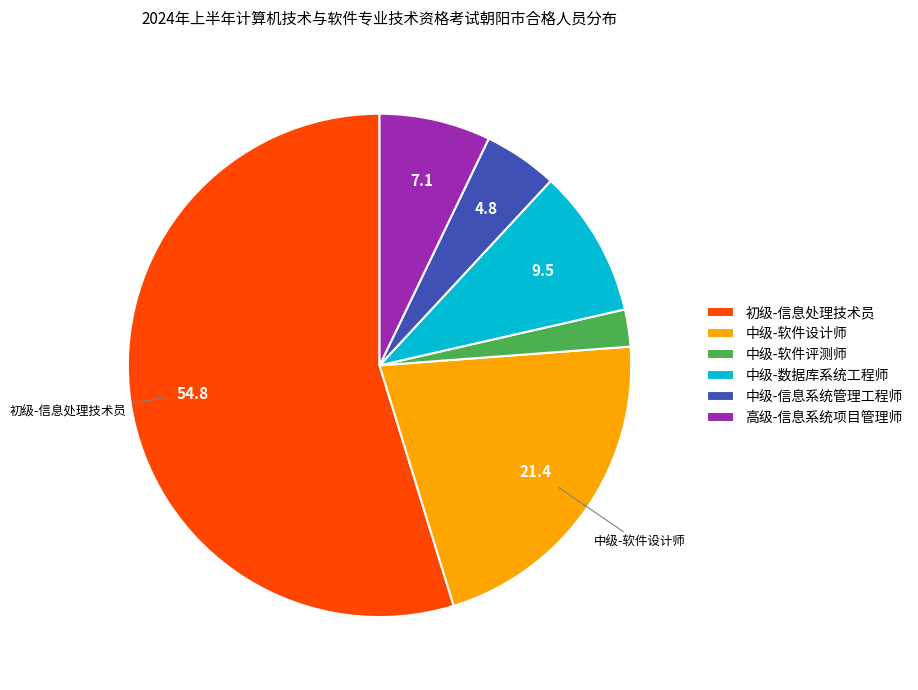

Which category has the smallest portion of the pie?

中级-软件评测师